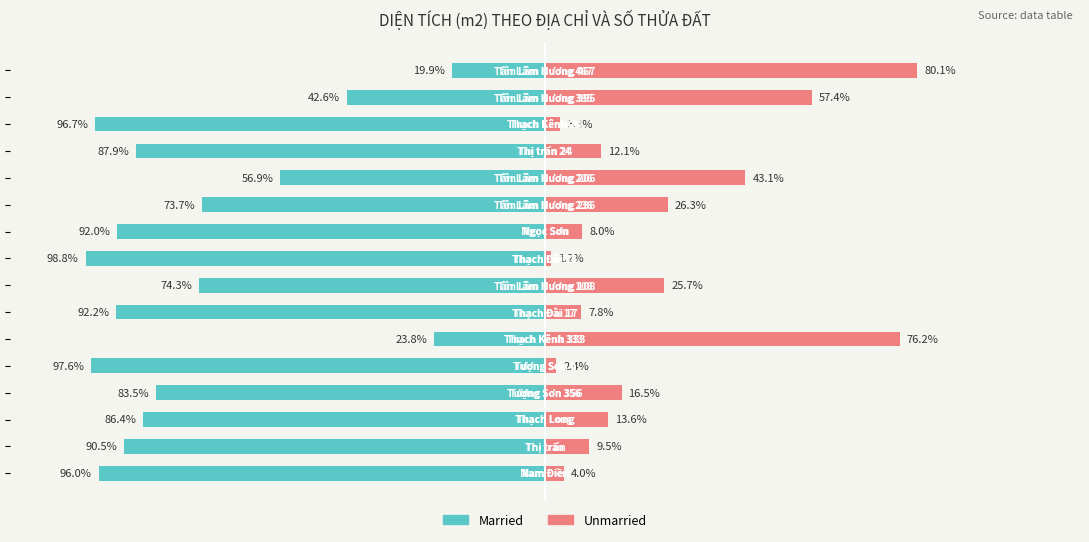

What value does the Married series have at 5?

-23.8